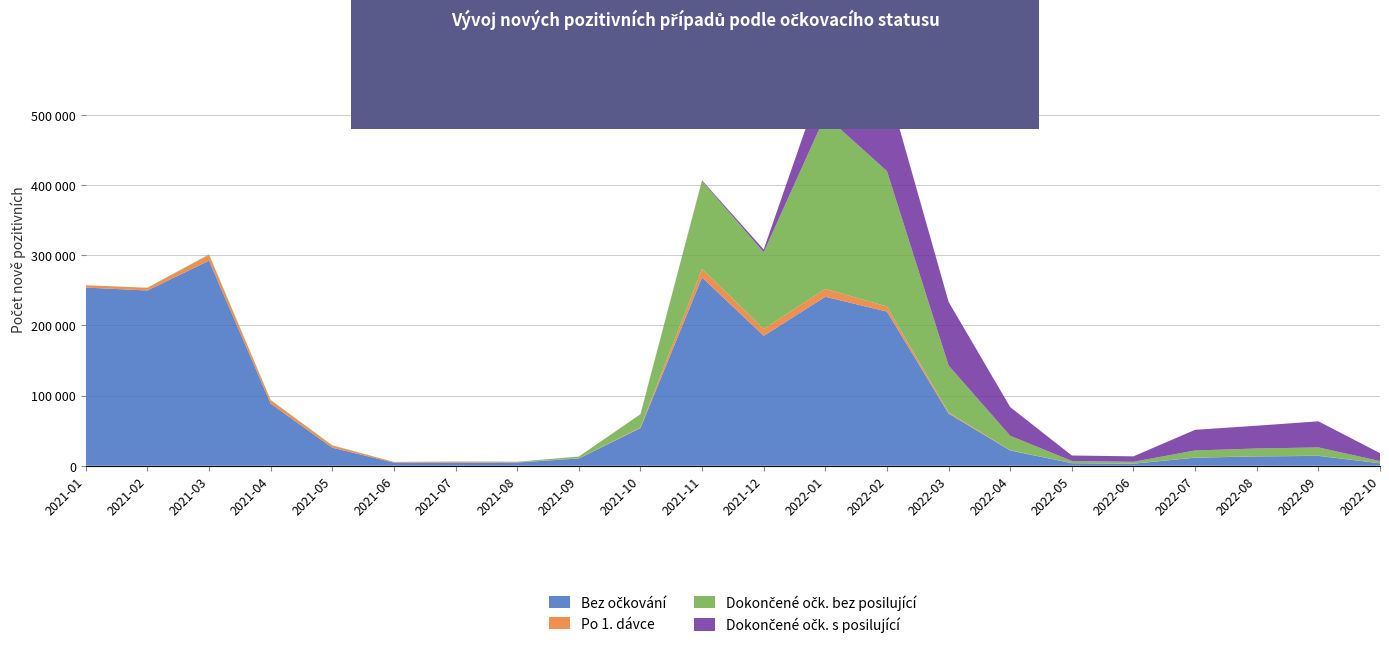

Reading left to right, transcribe all the data shown in this chart.

Bez očkování: 2021-01=253749	2021-02=249525	2021-03=292064	2021-04=88458	2021-05=25656	2021-06=4463	2021-07=4446	2021-08=4527	2021-09=10309	2021-10=53594	2021-11=268082	2021-12=185009	2022-01=240621	2022-02=219467	2022-03=74341	2022-04=21670	2022-05=3587	2022-06=2884	2022-07=11441	2022-08=13237	2022-09=14016	2022-10=3479
Po 1. dávce: 2021-01=3309	2021-02=3792	2021-03=8120	2021-04=4725	2021-05=3121	2021-06=877	2021-07=1280	2021-08=557	2021-09=279	2021-10=973	2021-11=12176	2021-12=9751	2022-01=11205	2022-02=7271	2022-03=1433	2022-04=390	2022-05=81	2022-06=60	2022-07=222	2022-08=235	2022-09=265	2022-10=65
Dokončené očk. bez posilující: 2021-01=0	2021-02=239	2021-03=812	2021-04=579	2021-05=355	2021-06=108	2021-07=341	2021-08=660	2021-09=2445	2021-10=18760	2021-11=125018	2021-12=109291	2022-01=246809	2022-02=192863	2022-03=66968	2022-04=20535	2022-05=3131	2022-06=2648	2022-07=10071	2022-08=11059	2022-09=11795	2022-10=3124
Dokončené očk. s posilující: 2021-01=0	2021-02=0	2021-03=0	2021-04=0	2021-05=0	2021-06=0	2021-07=0	2021-08=0	2021-09=0	2021-10=24	2021-11=1142	2021-12=3902	2022-01=62370	2022-02=123691	2022-03=90658	2022-04=40819	2022-05=7736	2022-06=7778	2022-07=29396	2022-08=32454	2022-09=37175	2022-10=11221